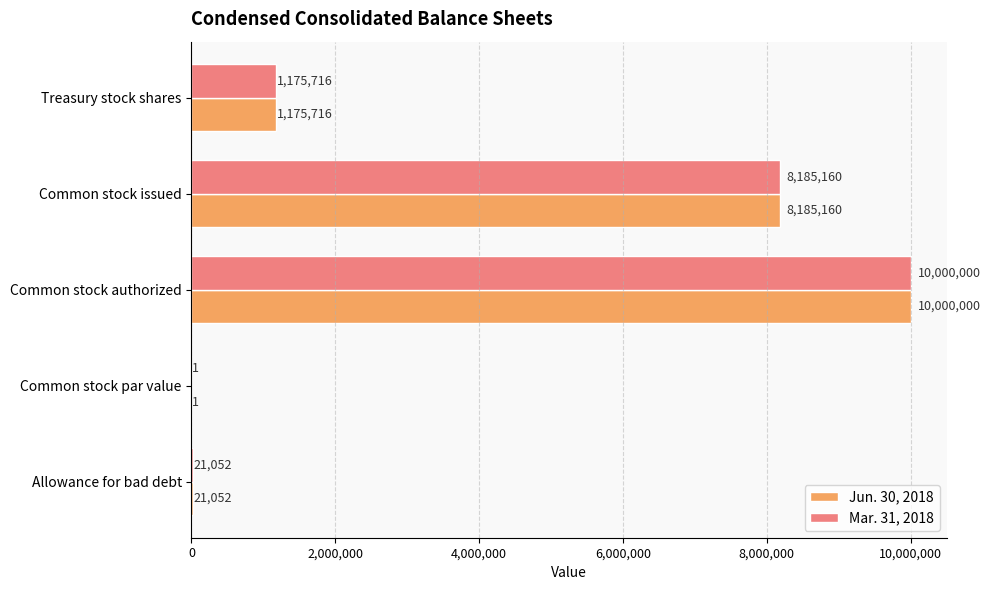

At which category is the sum across all series the highest?

Common stock authorized